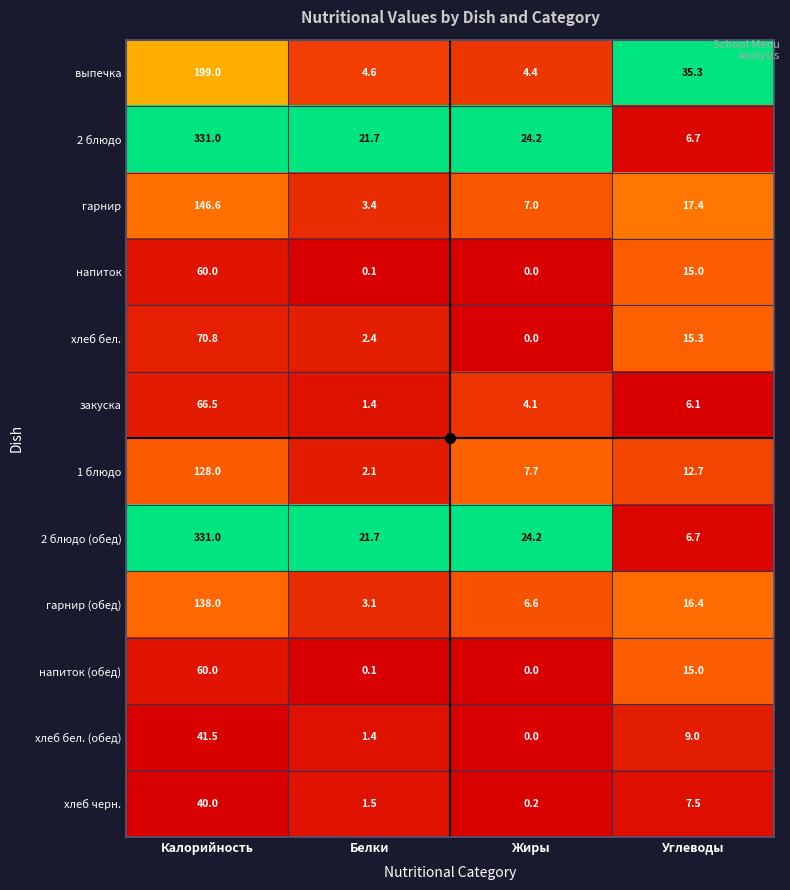

What is the sum of the хлеб черн. values at Белки and Углеводы?

9.0